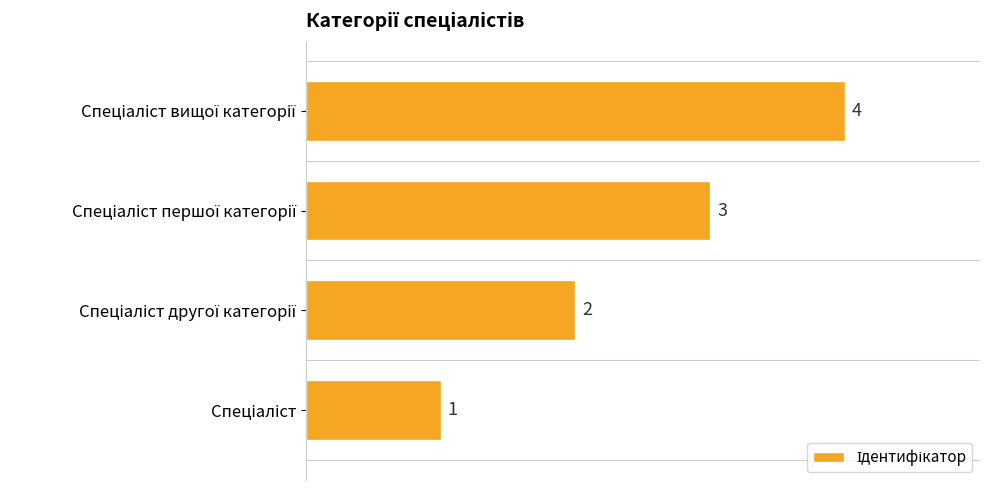

What is the maximum value shown in the chart?

4